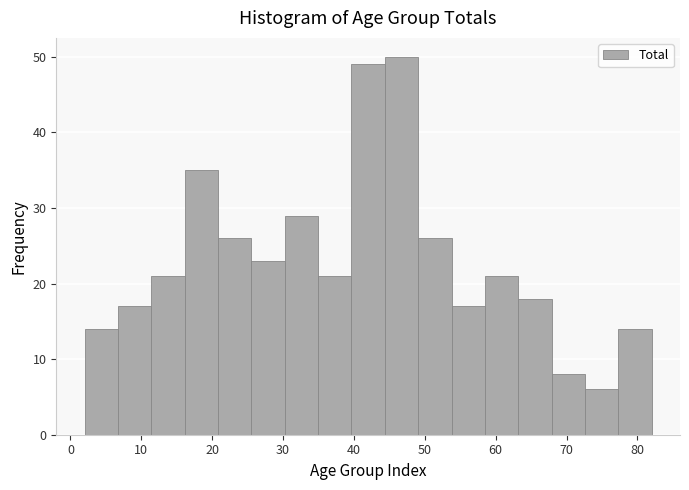

Reading left to right, transcribe this chart: for each bar, give the range it covers on the x-axis and its height. Neither the bar edges nor the heights are printed on the chart, so give them approximately, as read against the axes.

2 to 7: 14
7 to 11: 17
11 to 16: 21
16 to 21: 35
21 to 26: 26
26 to 30: 23
30 to 35: 29
35 to 40: 21
40 to 44: 49
44 to 49: 50
49 to 54: 26
54 to 58: 17
58 to 63: 21
63 to 68: 18
68 to 73: 8
73 to 77: 6
77 to 82: 14